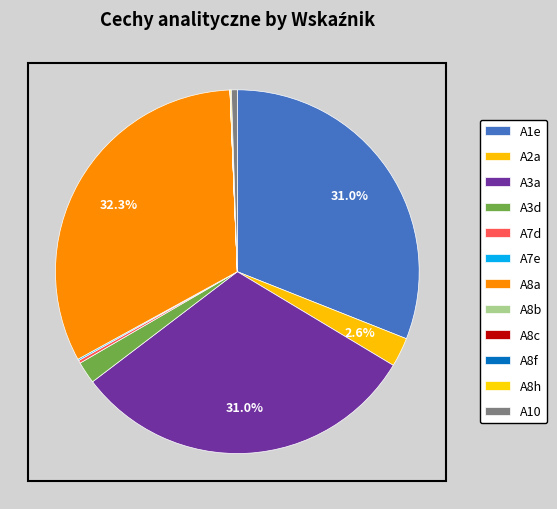

Which slice is the largest?

A8a